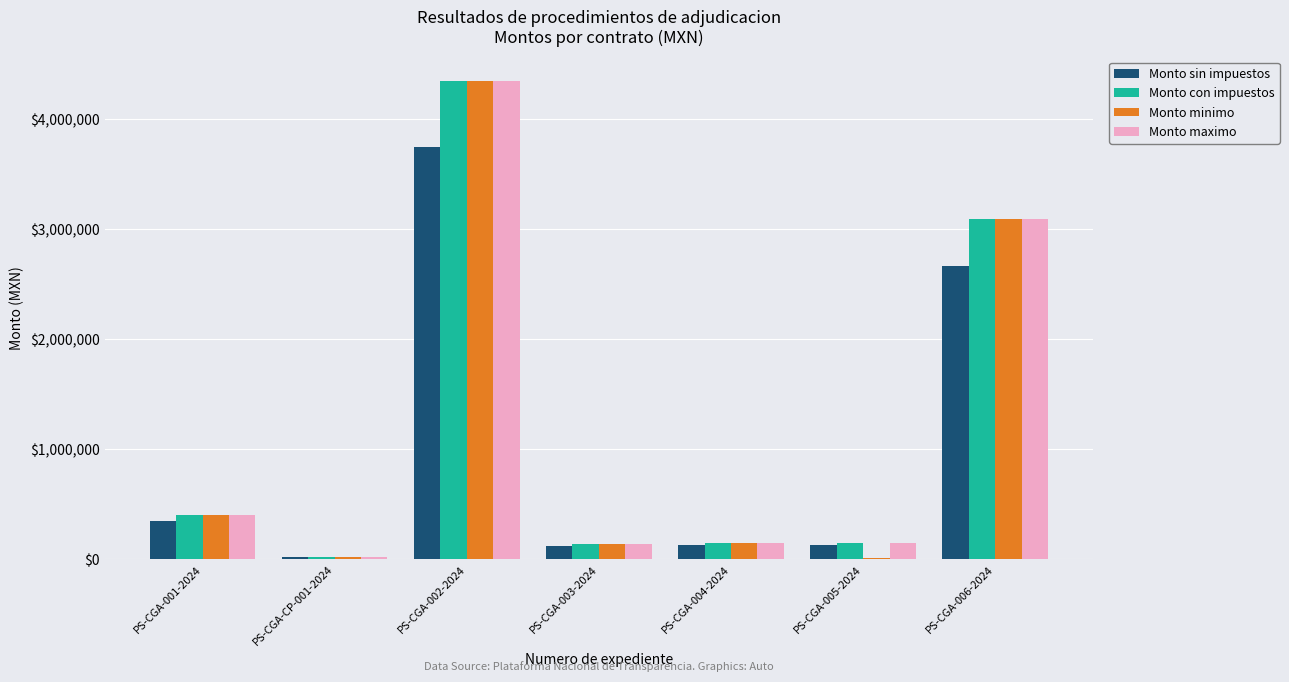

At which label does Monto sin impuestos reach its peak?

PS-CGA-002-2024